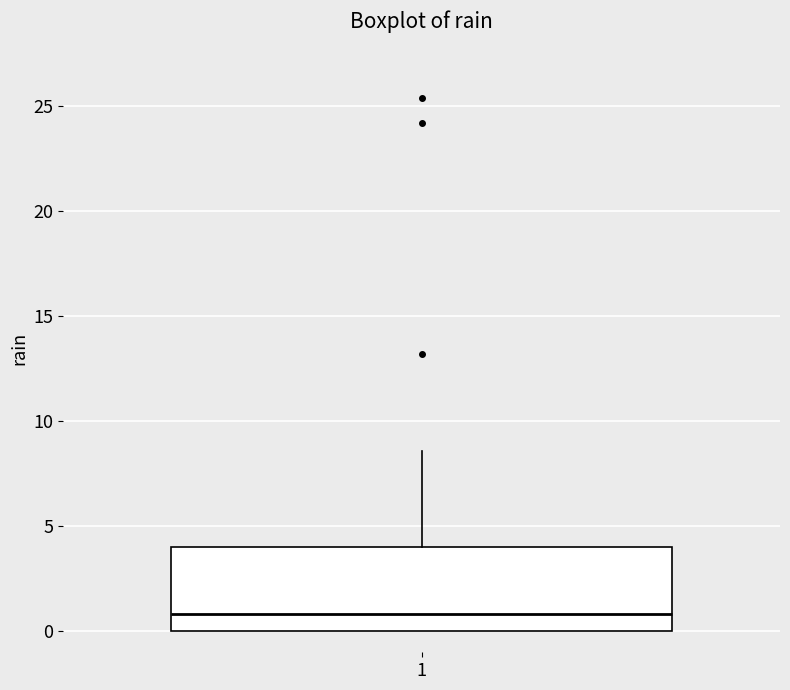

Where does the upper whisker of the box at x = 1 end on the y-axis? The values are not printed on the chart, so give them approximately, as read against the axis.

8.5